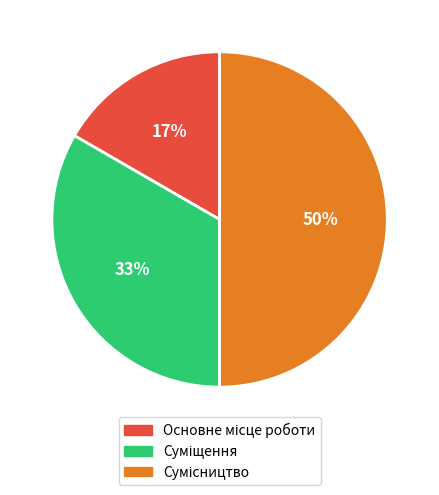

To the nearest percent, what is the difference between the largest and smallest slice percentages?

33%